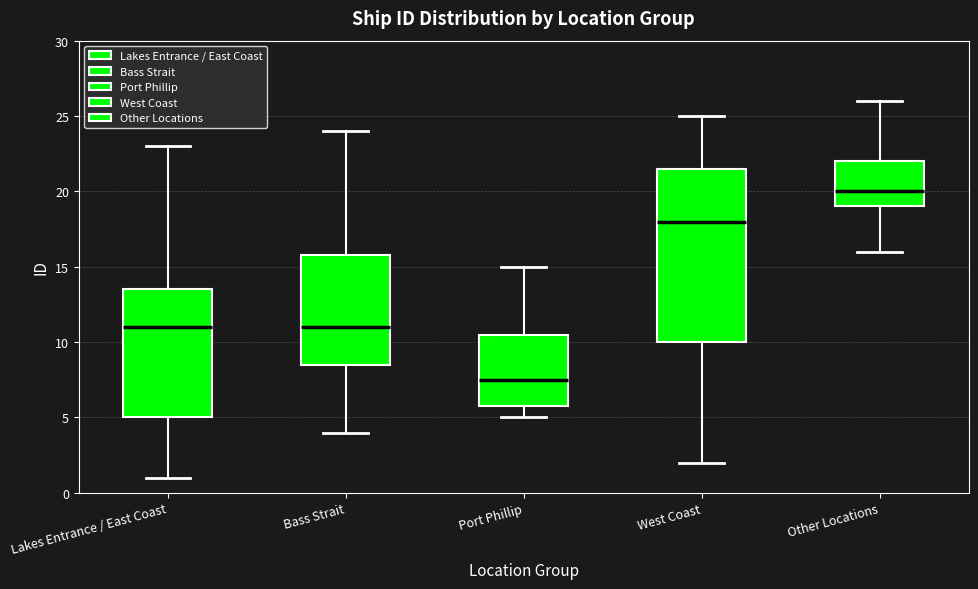

Reading left to right, transcribe this box plot: for each box, give where its median line is, the range the box spans, and where its two whiskers end, as read against the y-axis. The values are not printed on the chart, so give them approximately, as read against the axis.

Lakes Entrance / East Coast: median 11.0, box 5.0 to 13.5, whiskers 1.0 to 23.0
Bass Strait: median 11.0, box 8.5 to 16.0, whiskers 4.0 to 24.0
Port Phillip: median 7.5, box 6.0 to 10.5, whiskers 5.0 to 15.0
West Coast: median 18.0, box 10.0 to 21.5, whiskers 2.0 to 25.0
Other Locations: median 20.0, box 19.0 to 22.0, whiskers 16.0 to 26.0